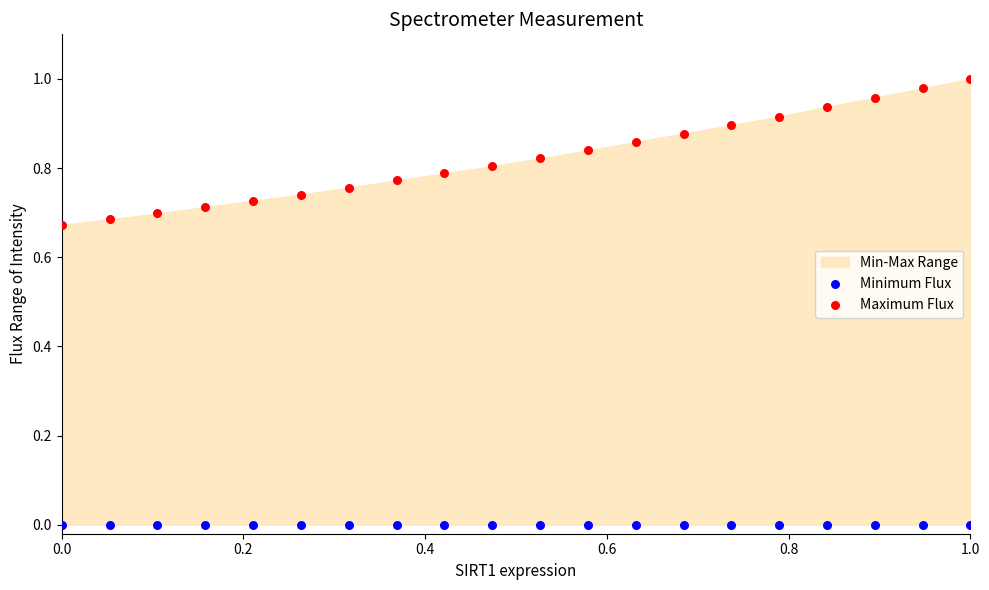

Which series reaches the maximum Y coordinate?

Maximum Flux